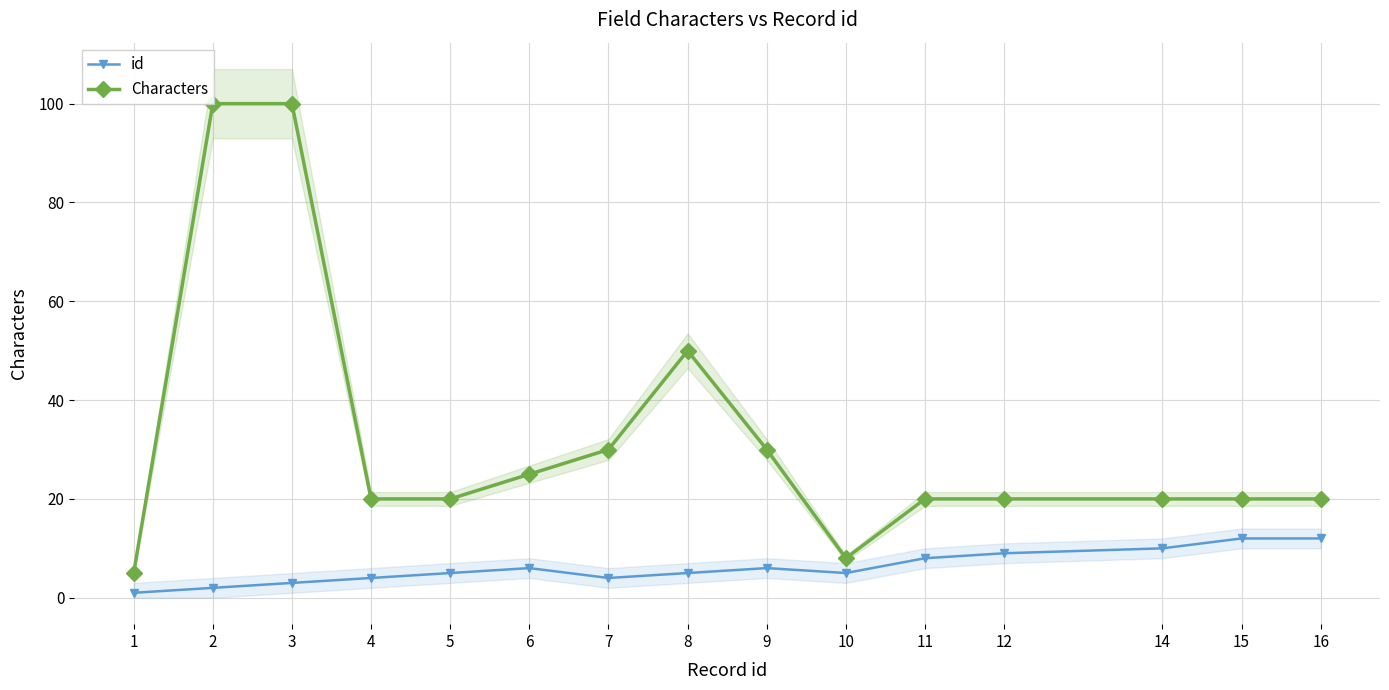

Rank the series by their maximum value, from lowest to highest.

id, Characters